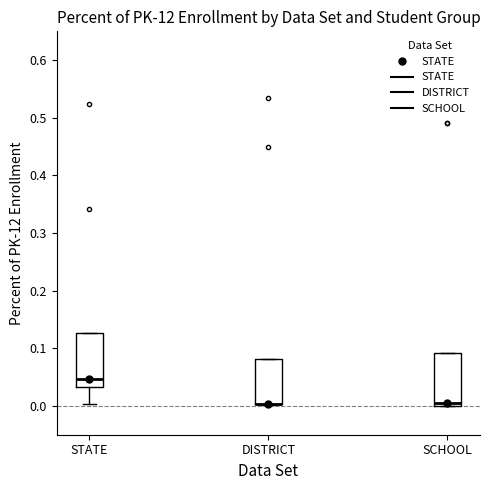

Reading left to right, transcribe this box plot: for each box, give where its median line is, the range the box spans, and where its two whiskers end, as read against the y-axis. The values are not printed on the chart, so give them approximately, as read against the axis.

STATE: median 0.05, box 0.03 to 0.13, whiskers 0.00 to 0.13
DISTRICT: median 0.00 (drawn on the box's lower edge), box 0.00 to 0.08, whiskers 0.00 to 0.08
SCHOOL: median 0.00 (just above the box's lower edge), box 0.00 to 0.09, whiskers 0.00 to 0.09